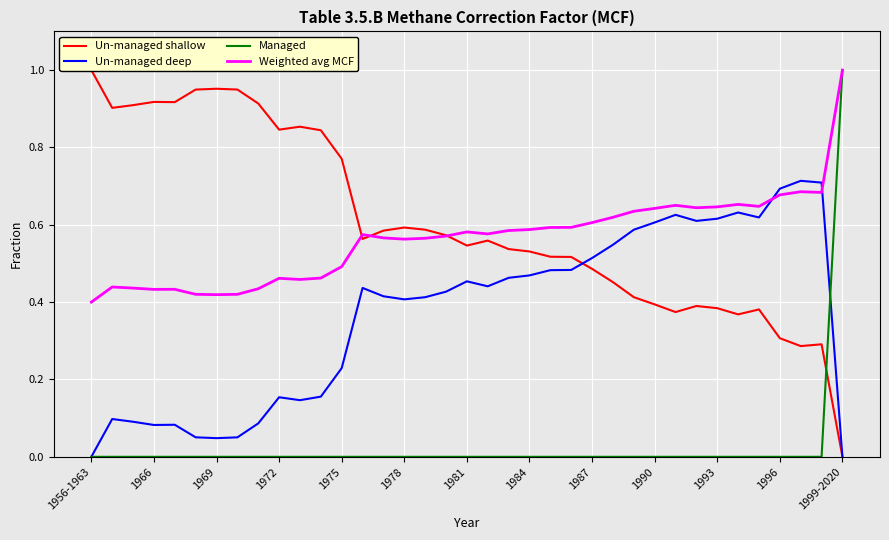

True or false: Managed has a value of -0.6 at 1981.

False